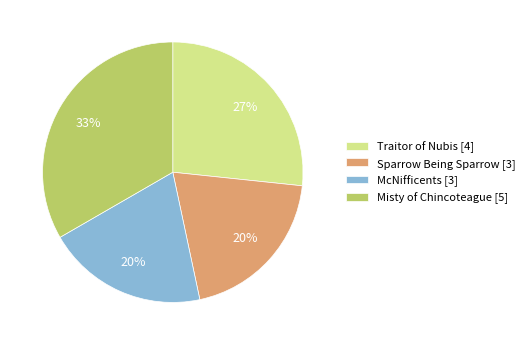

Combined, do Sparrow Being Sparrow [3] and Misty of Chincoteague [5] account for over 50%?

Yes